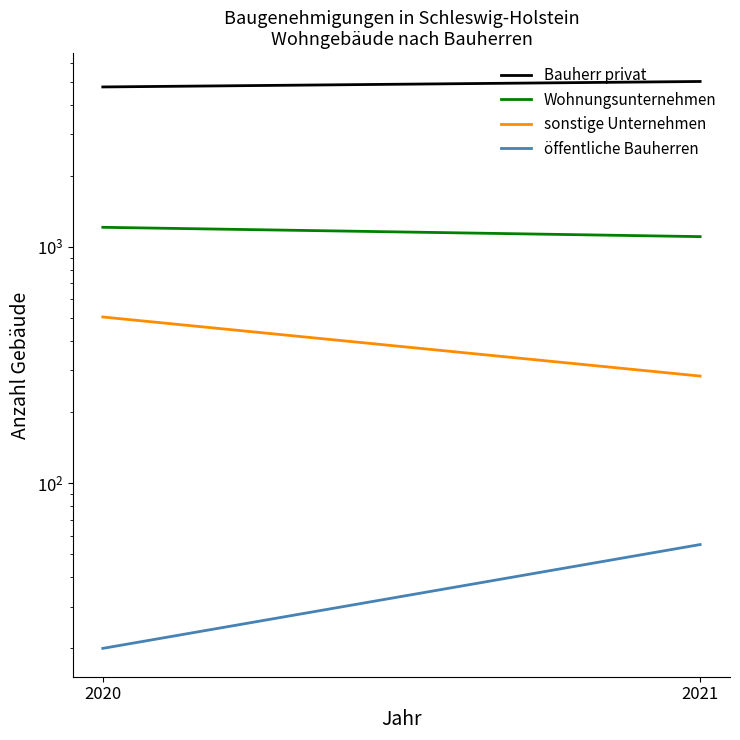

What is the value of the sonstige Unternehmen point at the 1st from the left?

505